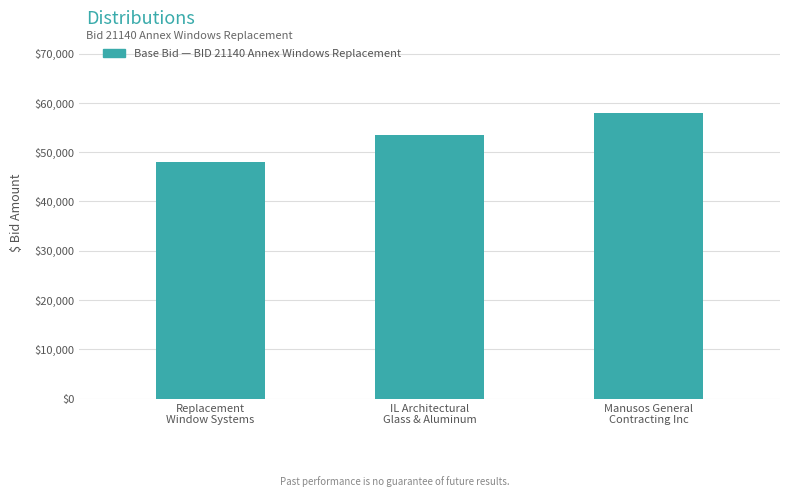

Reading left to right, what are all the values shown in this chart?

47980	53544	57925